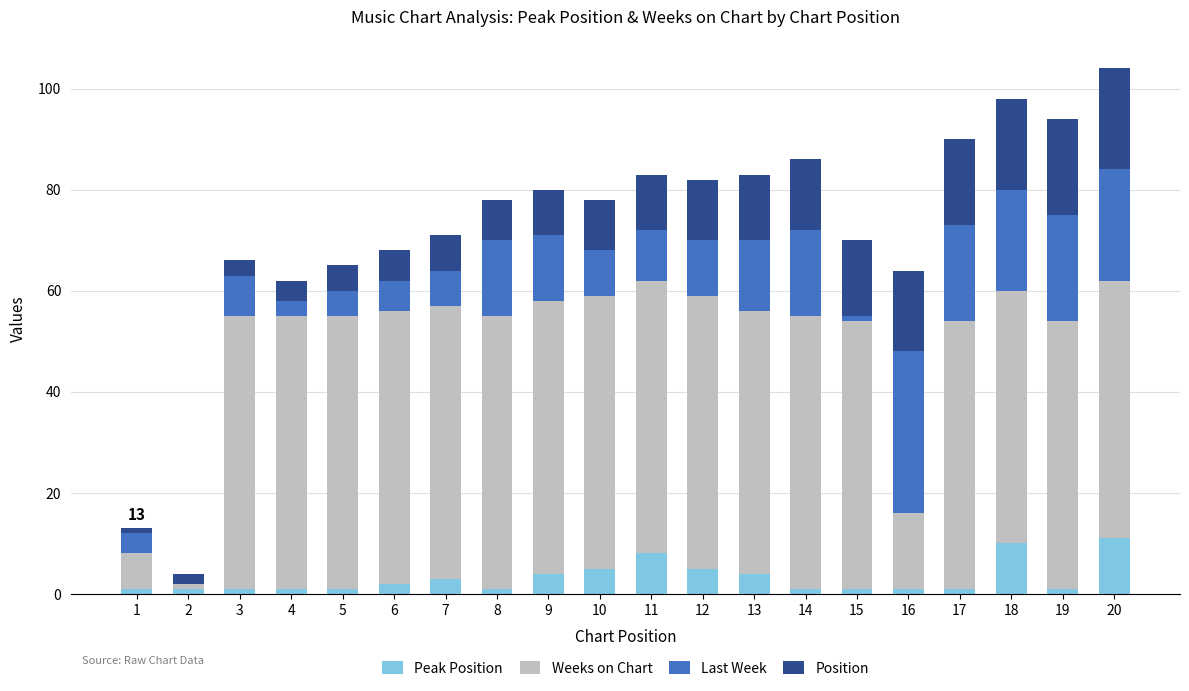

Rank the series by their maximum value, from lowest to highest.

Peak Position, Position, Last Week, Weeks on Chart